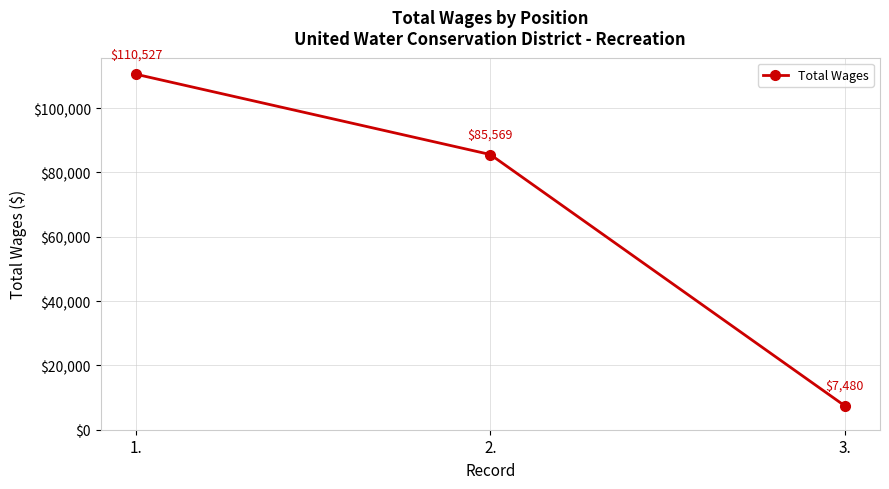

What is the smallest value displayed?

7480